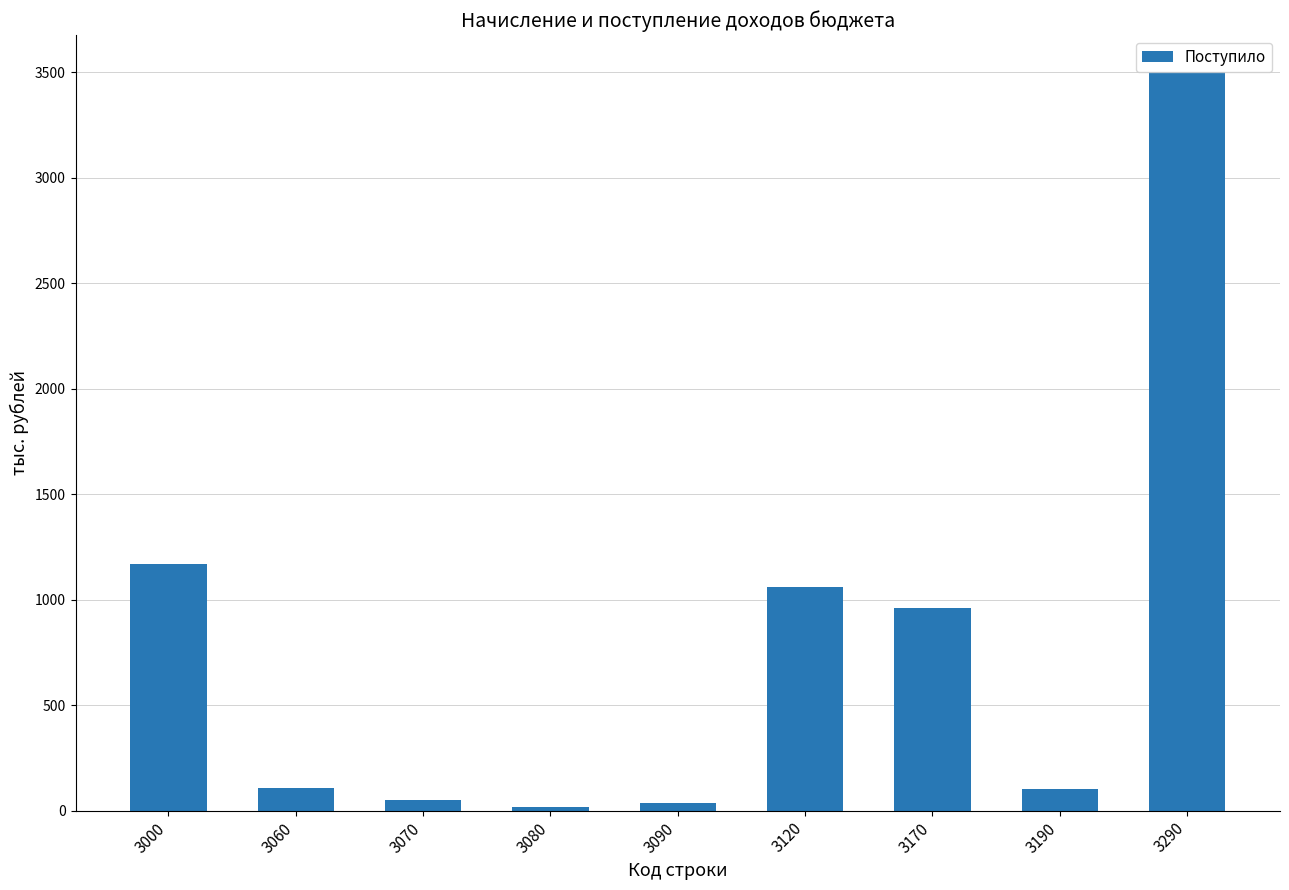

What is the change in value from 3170 to 3290?

+2543